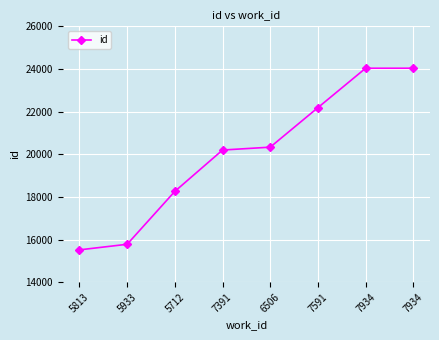

What is the difference between the maximum and minimum values?

8519